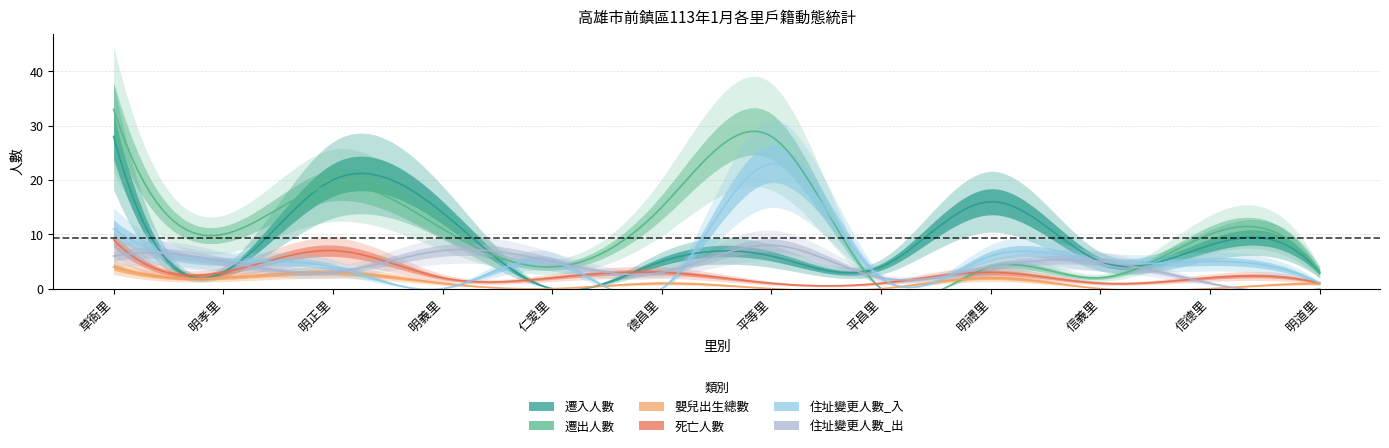

Between 德昌里 and 平等里, which series saw the biggest shift?

住址變更人數_入